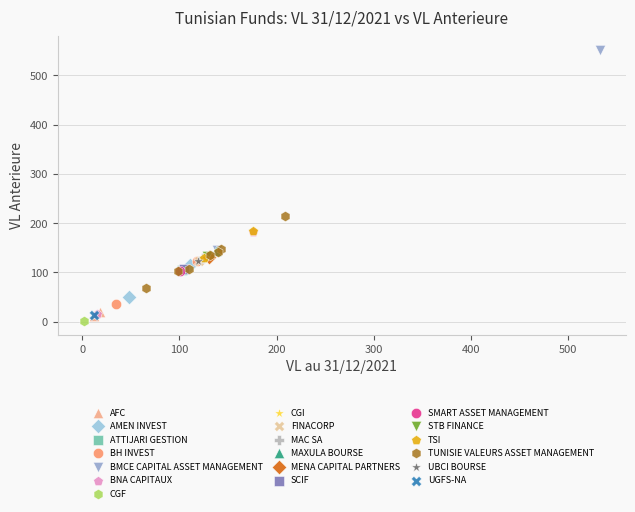

What are all the series names shown in the legend?

AFC, AMEN INVEST, ATTIJARI GESTION, BH INVEST, BMCE CAPITAL ASSET MANAGEMENT, BNA CAPITAUX, CGF, CGI, FINACORP, MAC SA, MAXULA BOURSE, MENA CAPITAL PARTNERS, SCIF, SMART ASSET MANAGEMENT, STB FINANCE, TSI, TUNISIE VALEURS ASSET MANAGEMENT, UBCI BOURSE, UGFS-NA